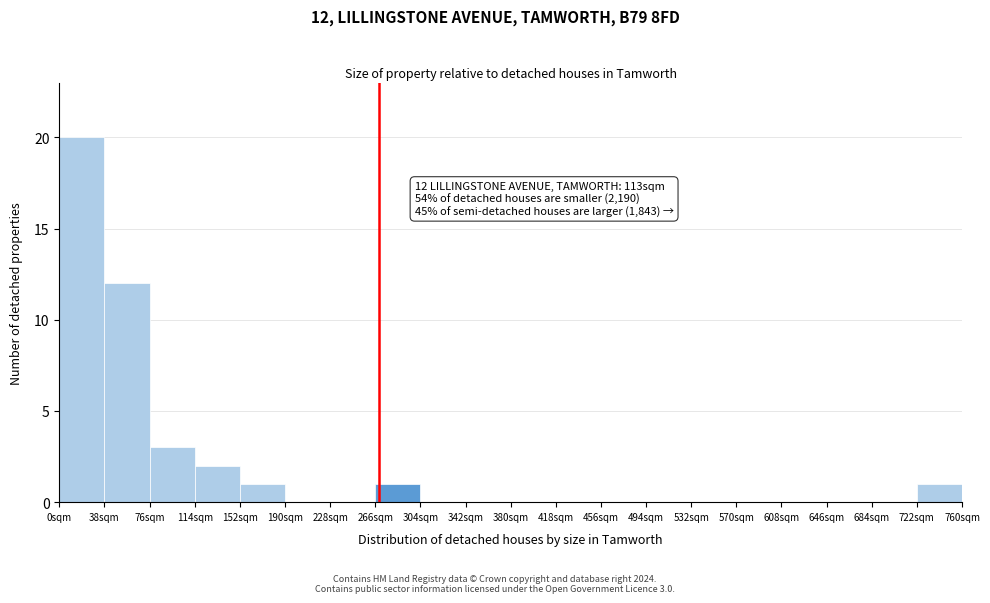

Which range on the x-axis has the tallest bar?

0 to 38